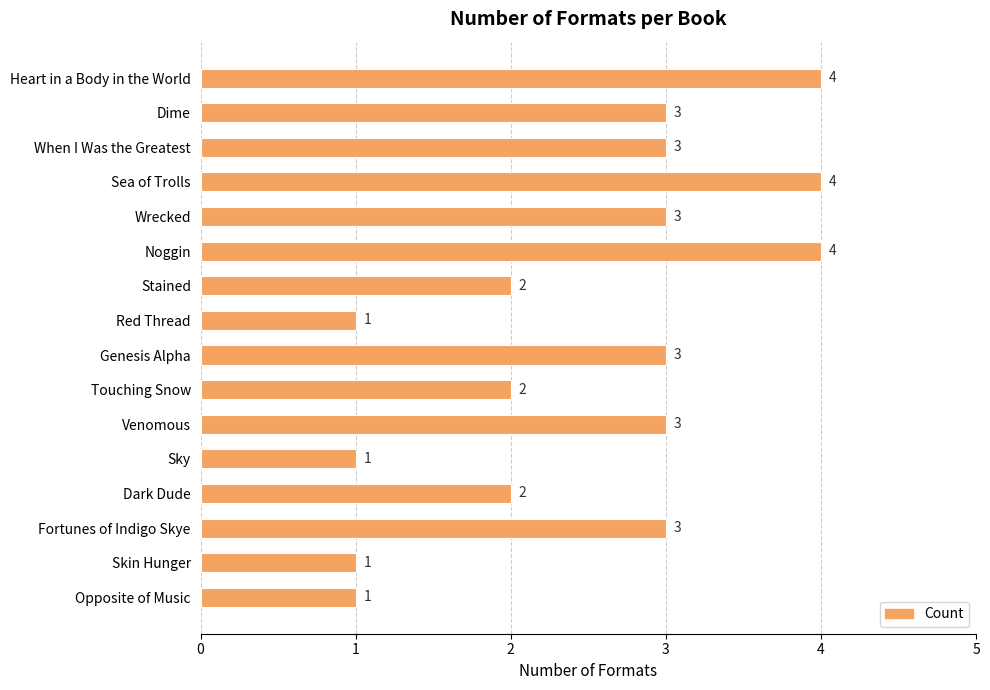

Count the number of data series in this chart.

1